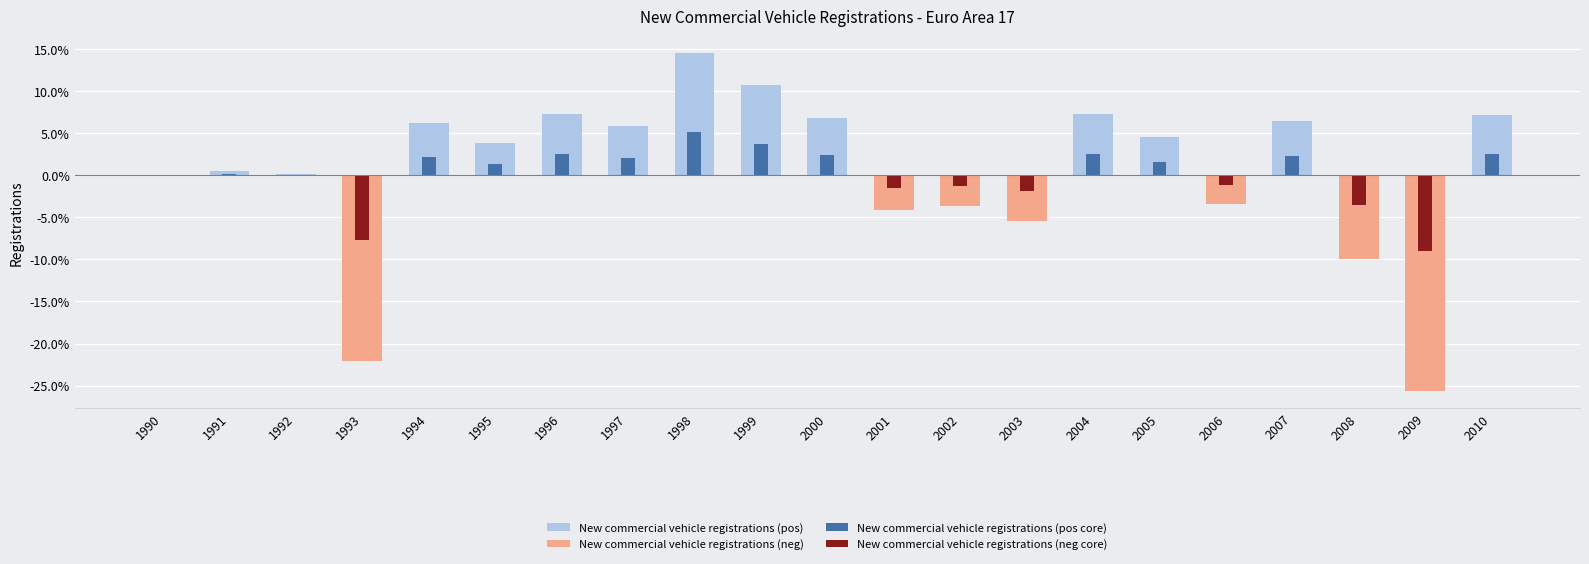

What is the difference between the second highest and minimum values in the New commercial vehicle registrations (pos core) series?

3.7